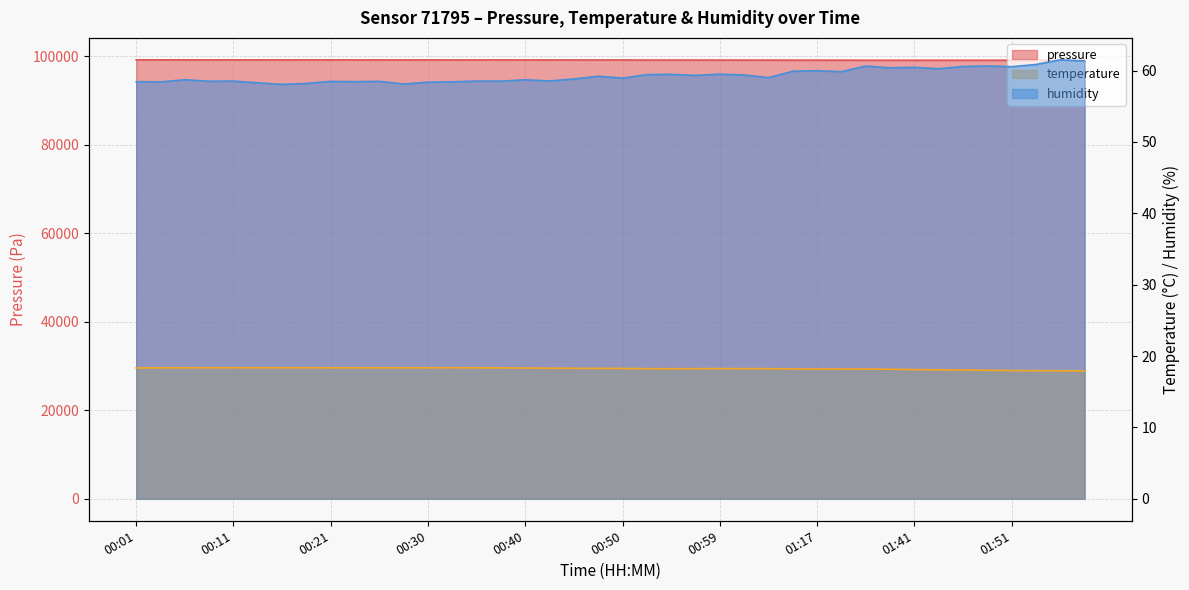

At which category is the sum across all series the highest?

00:03